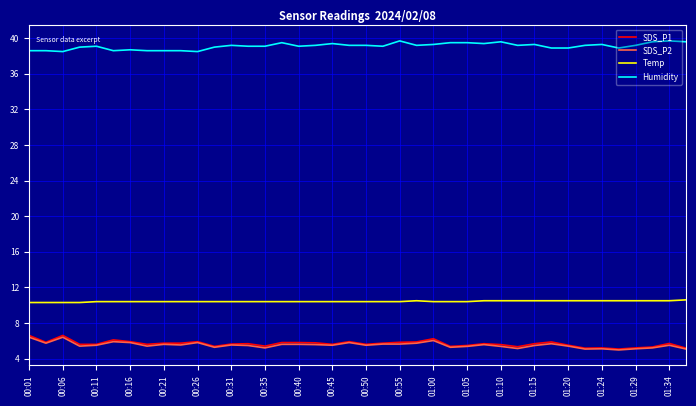

Does the chart have visible grid lines?

Yes